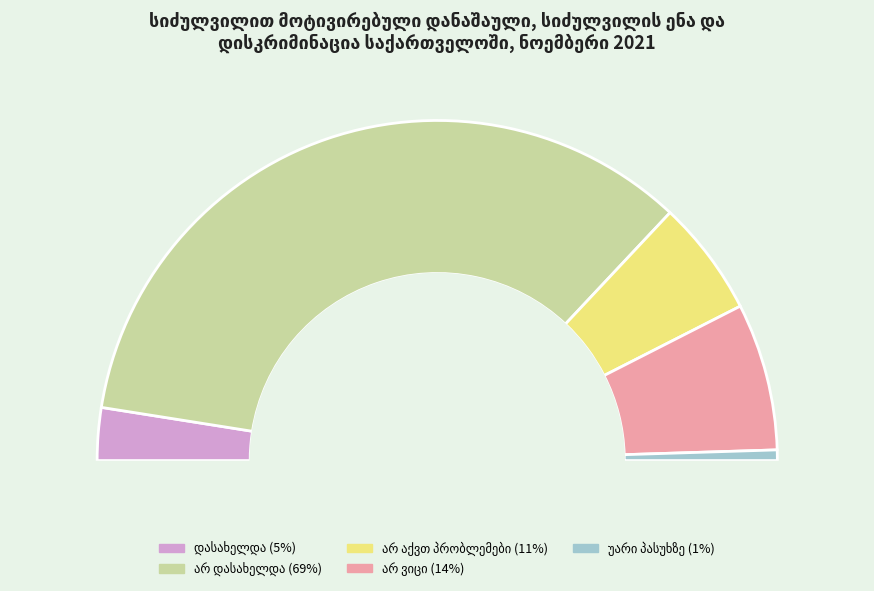

Which slice represents more than half of the pie?

არ დასახელდა